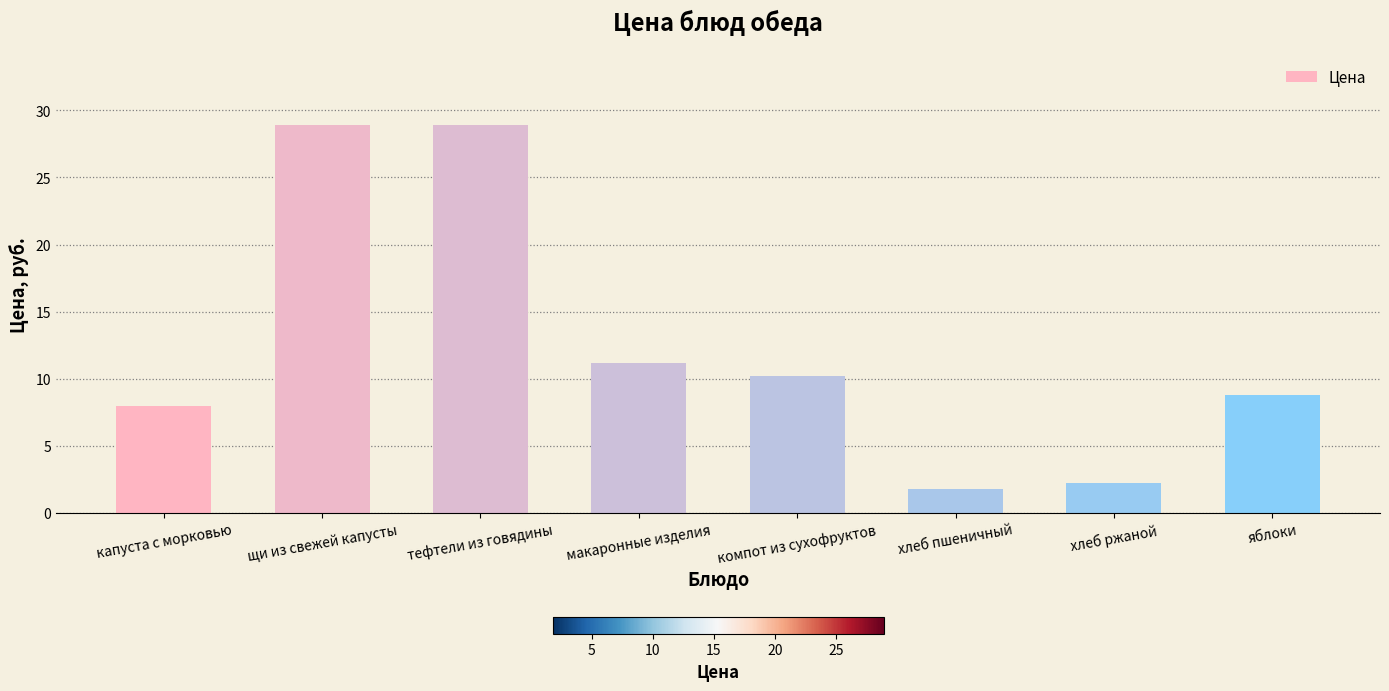

Is it true that the value at щи из свежей капусты is 28.9?

True